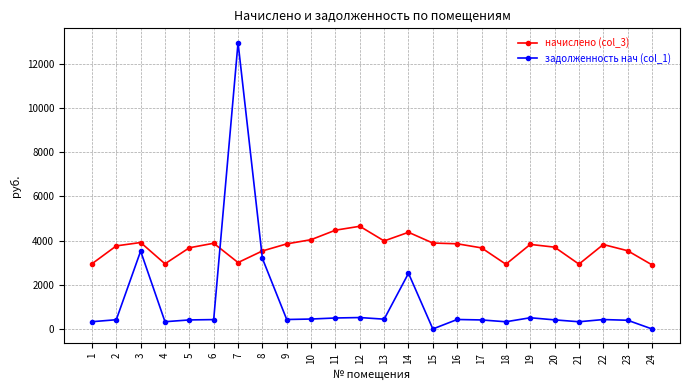

Is this an area chart (filled region under the line)?

No